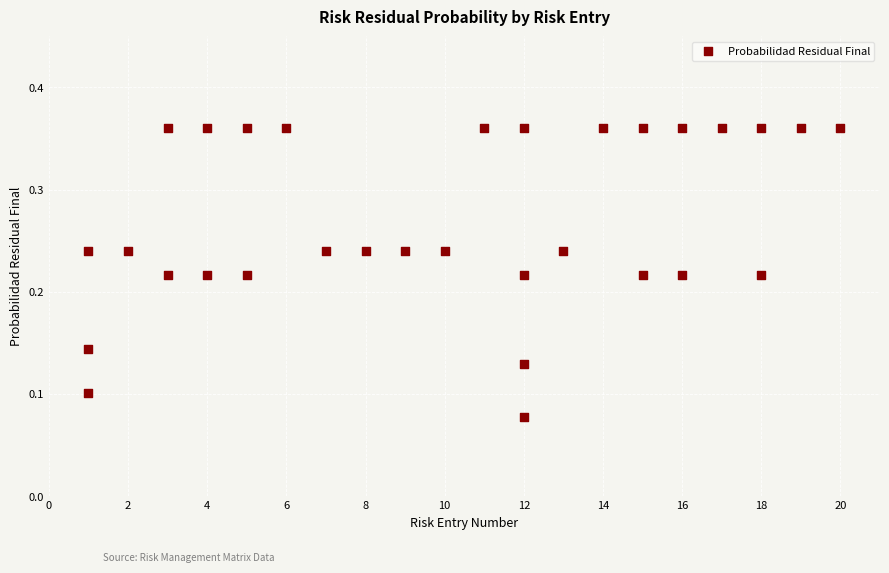

What is the range of X values (max minus min)?

19.0